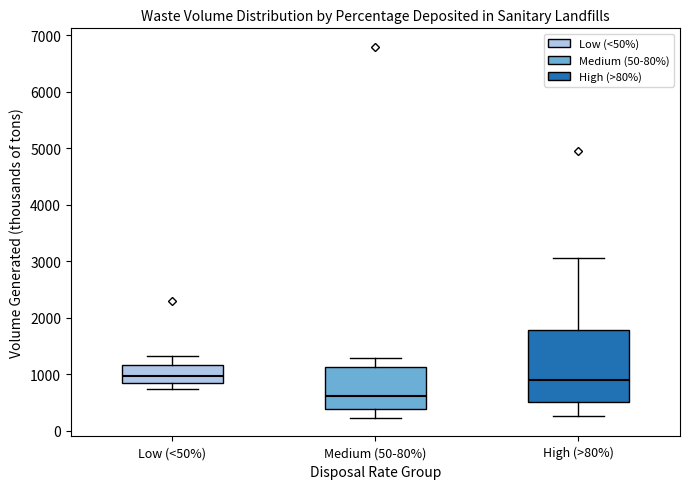

Where does the upper whisker of the box for Medium (50-80%) end on the y-axis? The values are not printed on the chart, so give them approximately, as read against the axis.

1300